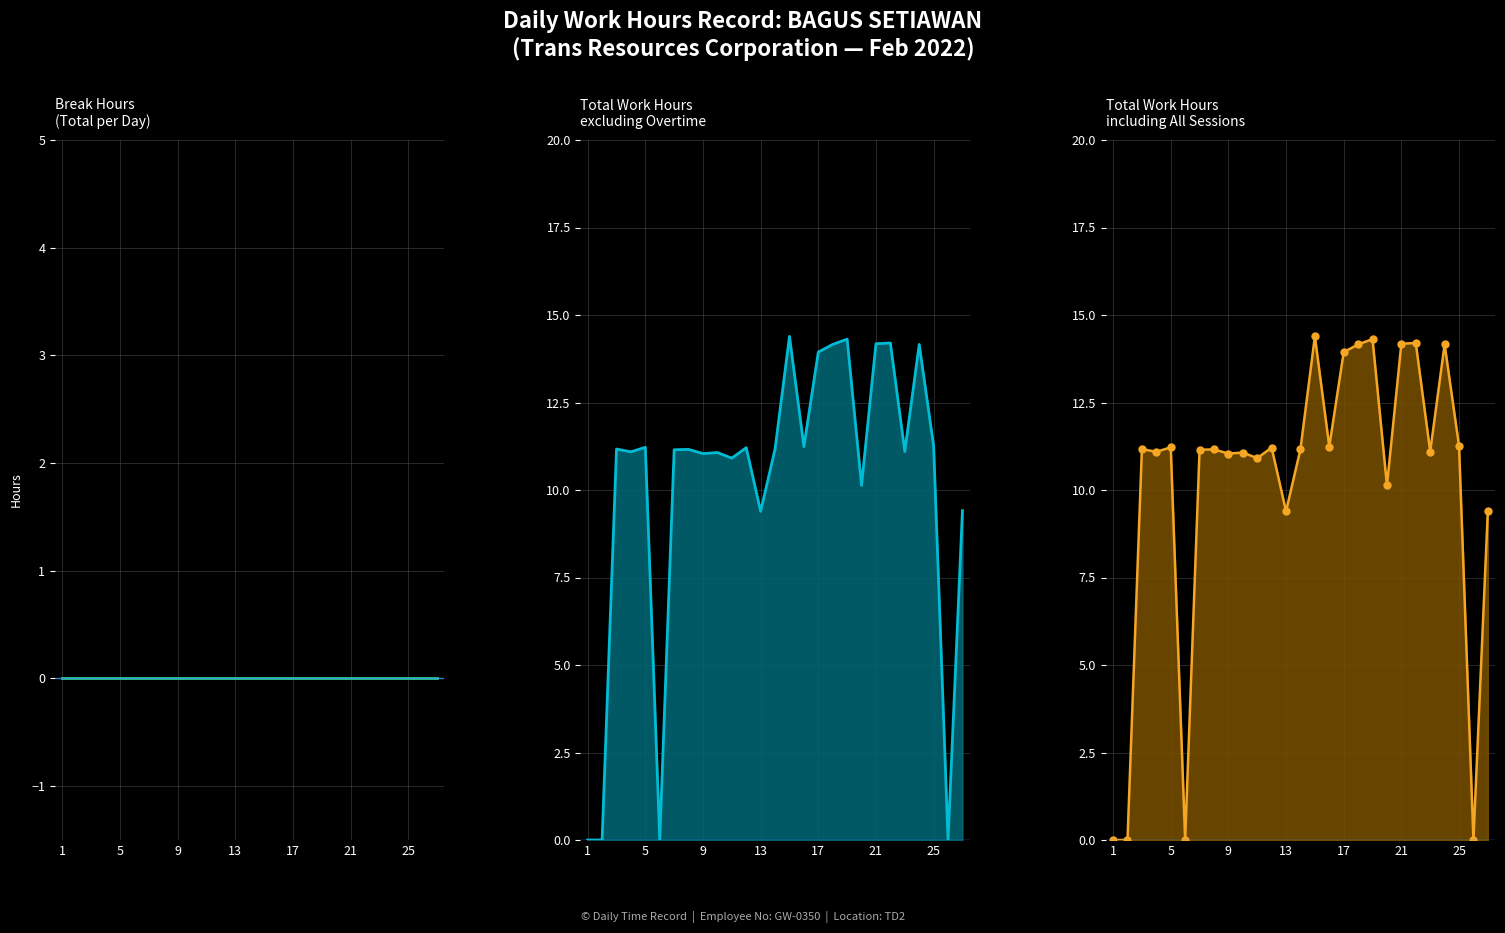

Which has a higher value, 9 or 22?

9